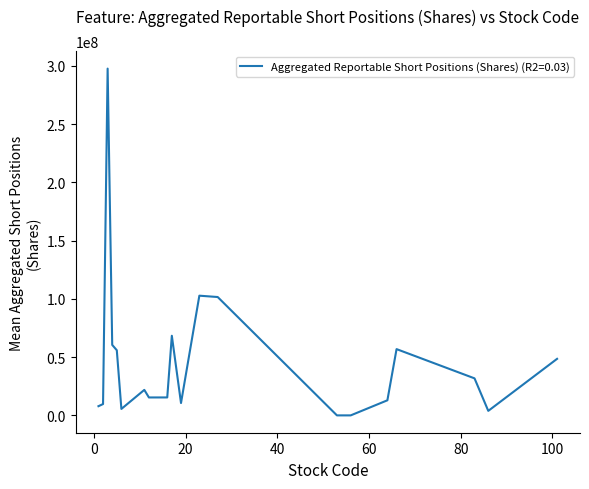

Reading left to right, list all the values displayed in this chart.

1=7898113	2=9724228	3=297746446	4=60516587	5=55925702	6=5541646	11=21896078	12=15388905	16=15409145	17=68371673	19=10613011	23=102779309	27=101623187	53=0	56=0	64=12954000	66=56902142	83=31794706	86=3872000	101=48544993